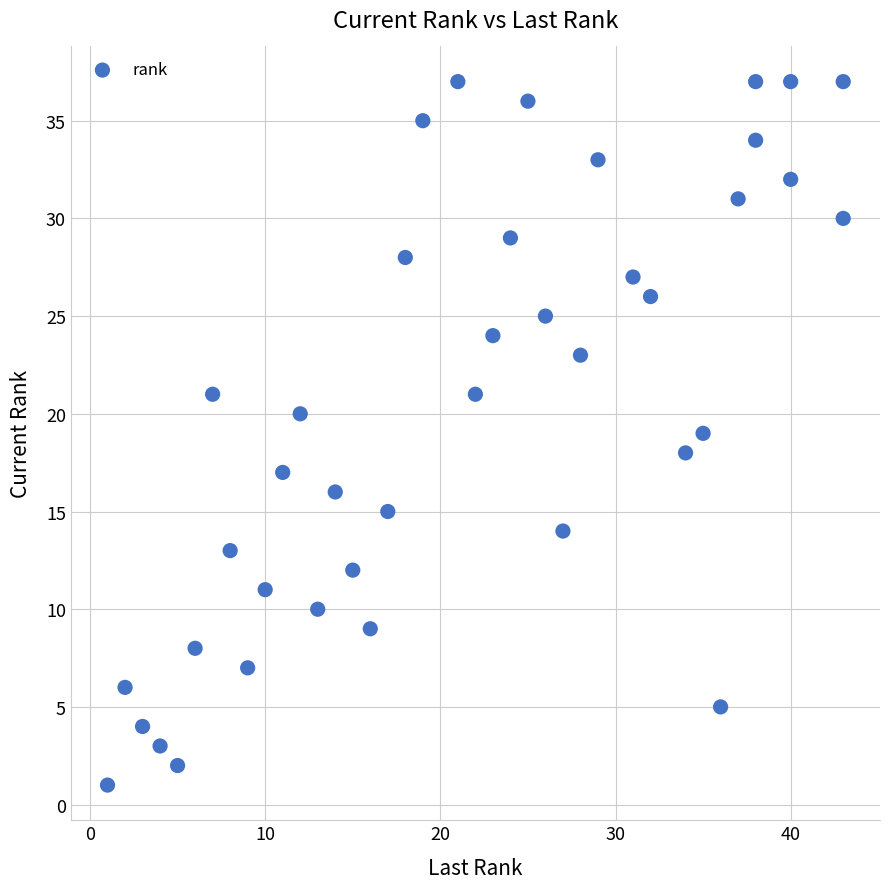

What is the range of Y values (max minus min)?

36